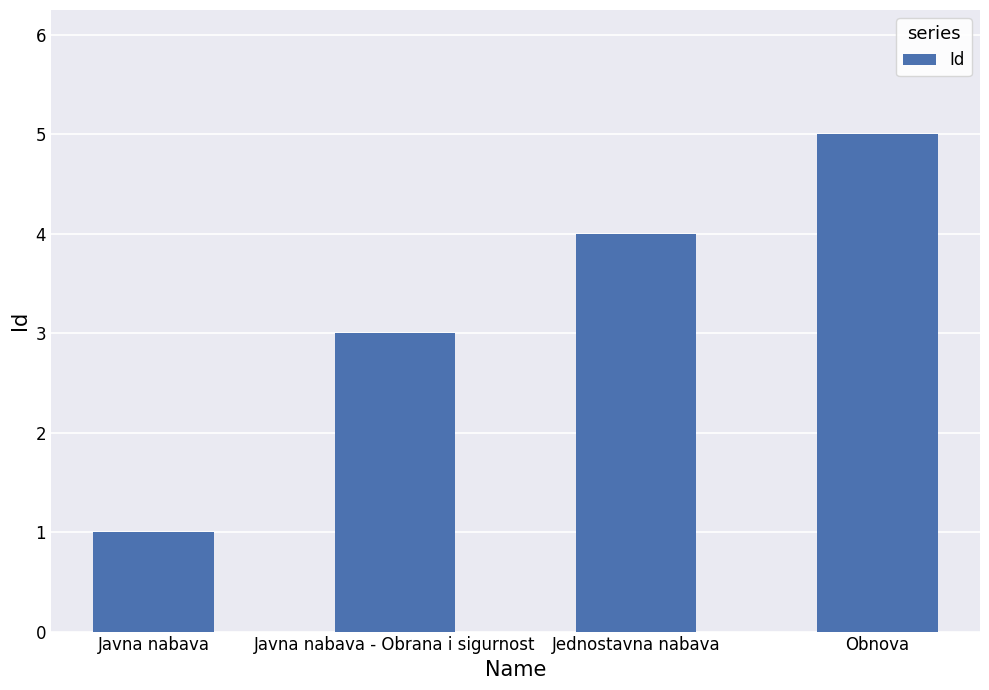

Where is the data nearest to the value 3?

Javna nabava - Obrana i sigurnost